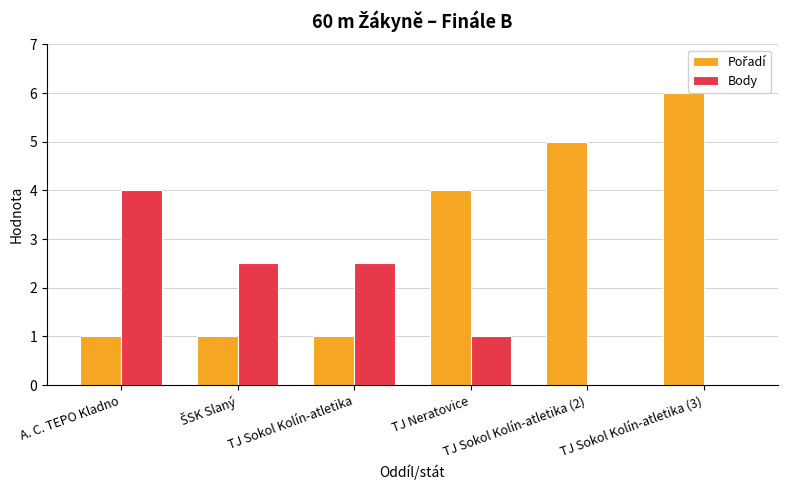

The value of Body at TJ Sokol Kolín-atletika (3) is -2.2. True or false?

False